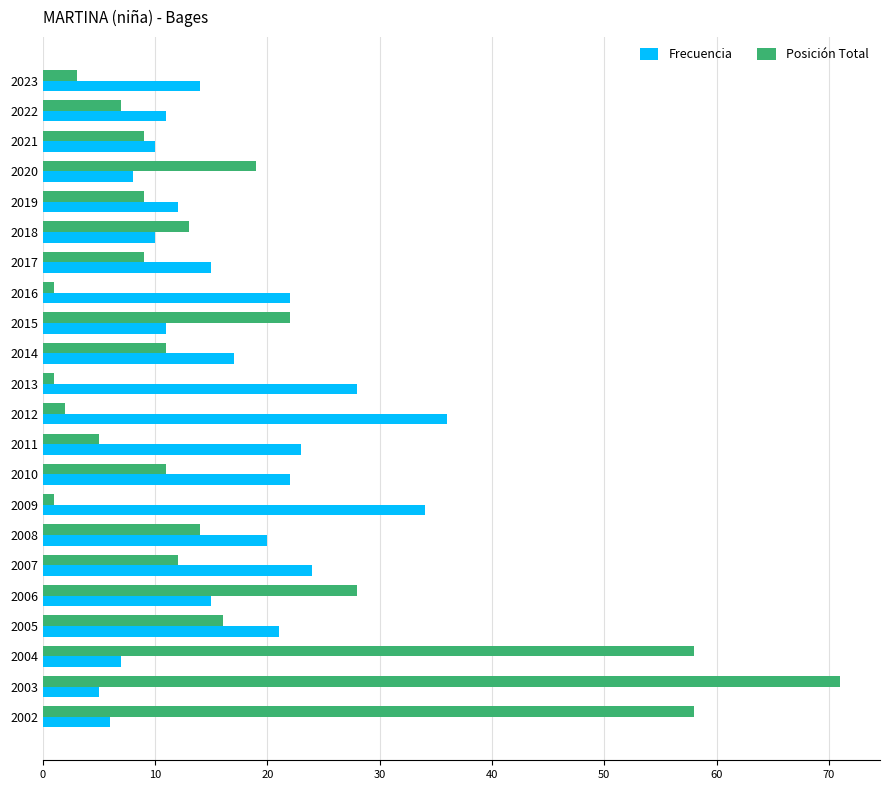

Rank the series at 2010 from highest to lowest value.

Frecuencia, Posición Total